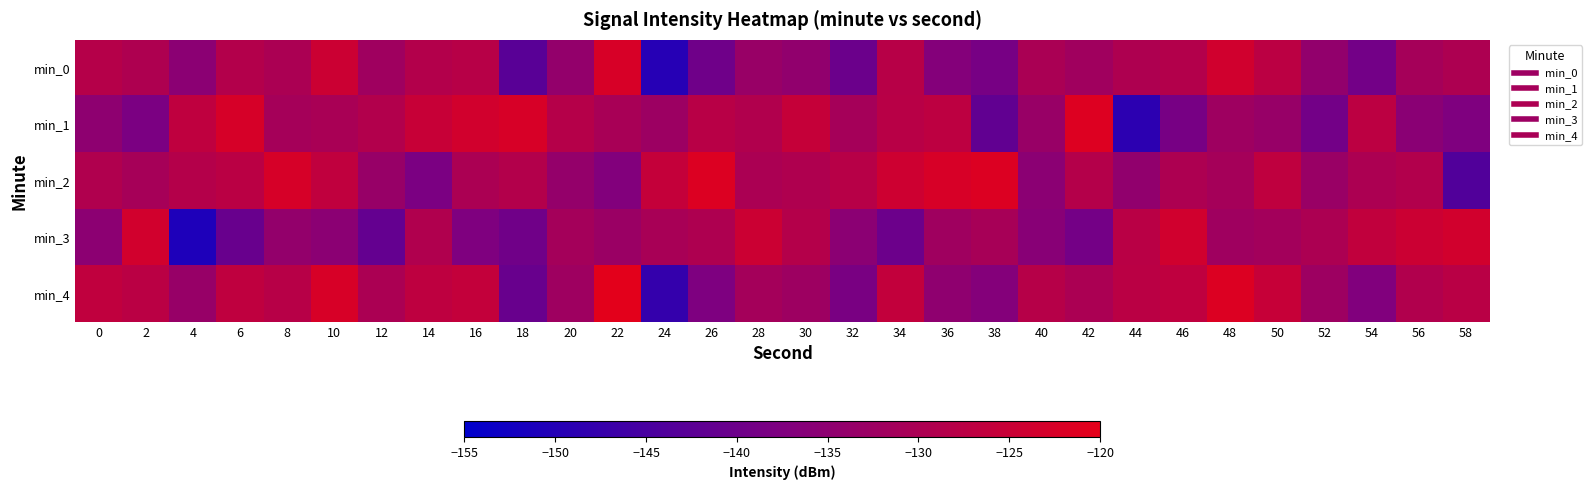

Reading right to left, transcribe all the data shown in this chart.

min_0: 58=-129.6	56=-131.0	54=-139.2	52=-134.3	50=-127.4	48=-123.6	46=-128.5	44=-129.4	42=-131.9	40=-130.2	38=-138.6	36=-136.6	34=-128.0	32=-140.2	30=-134.4	28=-133.2	26=-139.7	24=-149.8	22=-122.4	20=-134.2	18=-142.7	16=-127.9	14=-128.7	12=-132.1	10=-124.5	8=-130.0	6=-128.7	4=-135.5	2=-129.5	0=-128.3
min_1: 58=-137.6	56=-135.6	54=-127.0	52=-139.2	50=-133.4	48=-132.2	46=-138.7	44=-148.8	42=-121.4	40=-133.2	38=-141.7	36=-126.9	34=-127.7	32=-131.1	30=-125.5	28=-129.0	26=-127.7	24=-132.5	22=-130.5	20=-128.3	18=-122.6	16=-123.5	14=-125.2	12=-128.8	10=-130.3	8=-131.0	6=-122.6	4=-126.6	2=-138.1	0=-134.9
min_2: 58=-143.7	56=-128.9	54=-129.7	52=-133.1	50=-126.5	48=-131.0	46=-129.7	44=-134.5	42=-128.5	40=-135.3	38=-121.6	36=-122.5	34=-124.2	32=-127.8	30=-129.3	28=-130.0	26=-121.6	24=-125.6	22=-137.1	20=-133.9	18=-128.6	16=-130.0	14=-138.2	12=-133.3	10=-126.4	8=-122.6	6=-127.5	4=-128.4	2=-130.9	0=-129.2
min_3: 58=-123.6	56=-124.5	54=-126.2	52=-129.8	50=-131.3	48=-132.0	46=-123.6	44=-127.6	42=-139.1	40=-135.9	38=-130.6	36=-132.0	34=-140.2	32=-135.3	30=-128.4	28=-124.6	26=-129.5	24=-130.4	22=-132.9	20=-131.2	18=-139.6	16=-137.6	14=-129.0	12=-141.2	10=-135.4	8=-134.2	6=-140.7	4=-150.8	2=-123.4	0=-135.2
min_4: 58=-127.6	56=-129.0	54=-137.2	52=-132.3	50=-125.4	48=-121.6	46=-126.5	44=-127.4	42=-129.9	40=-128.2	38=-136.6	36=-134.6	34=-126.0	32=-138.2	30=-132.4	28=-131.2	26=-137.7	24=-147.8	22=-120.4	20=-132.2	18=-140.7	16=-125.9	14=-126.7	12=-130.1	10=-122.5	8=-128.0	6=-126.7	4=-133.5	2=-127.5	0=-126.3